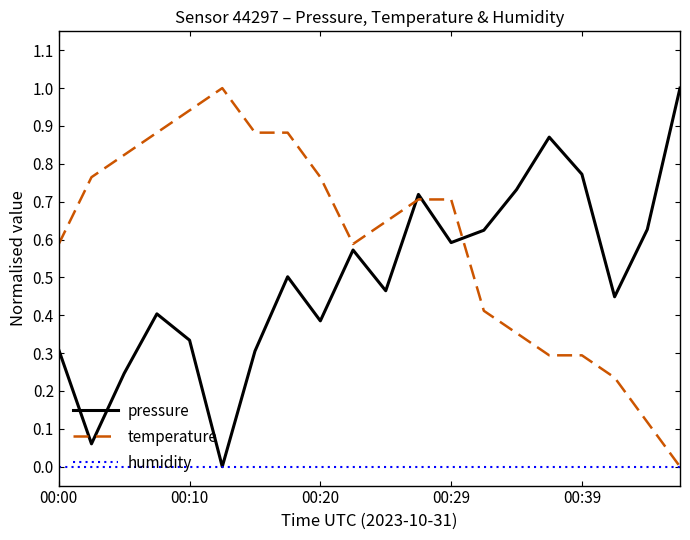

True or false: pressure and temperature cross at least once.

True